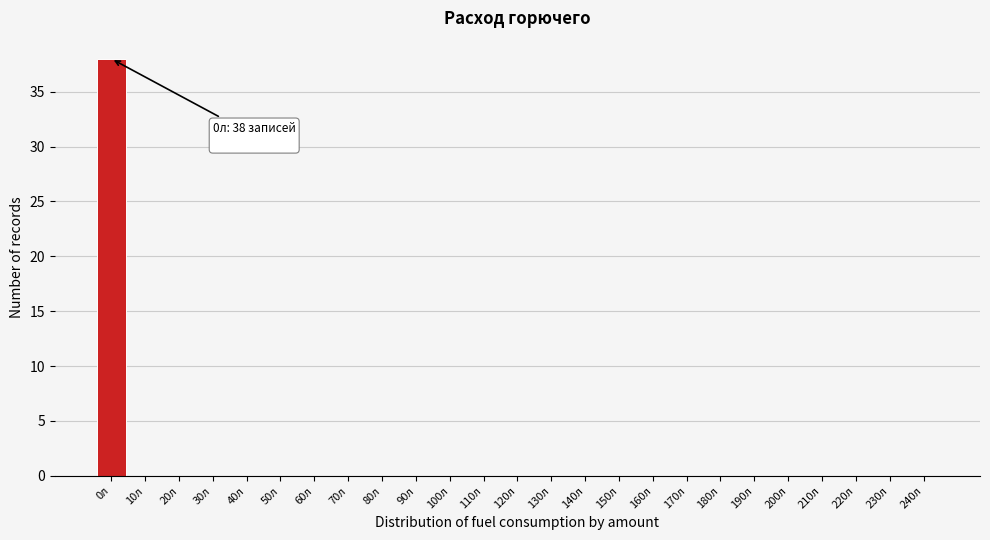

Reading left to right, list all the values displayed in this chart.

0л=38	10л=0	20л=0	30л=0	40л=0	50л=0	60л=0	70л=0	80л=0	90л=0	100л=0	110л=0	120л=0	130л=0	140л=0	150л=0	160л=0	170л=0	180л=0	190л=0	200л=0	210л=0	220л=0	230л=0	240л=0